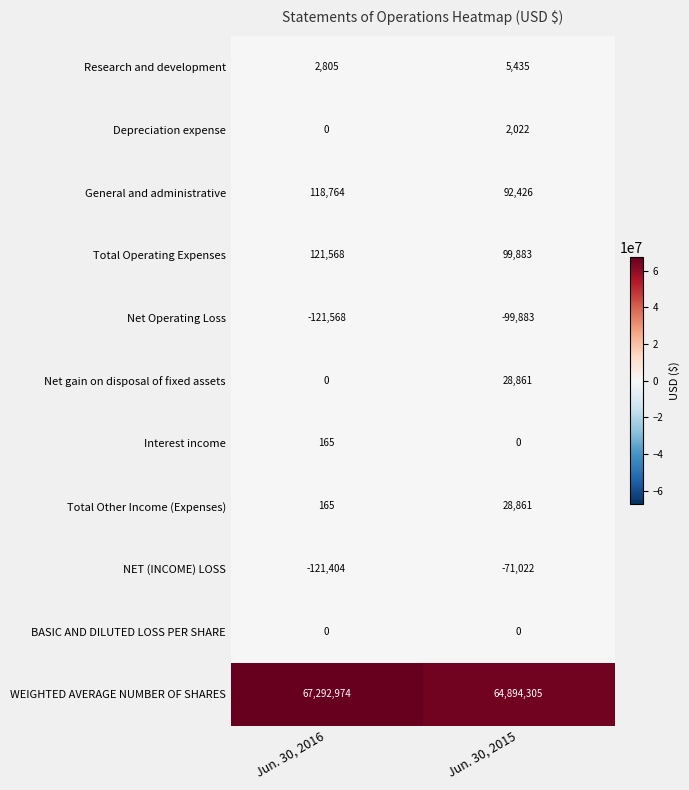

Is it true that Net Operating Loss equals -63762 at Jun. 30, 2015?

False